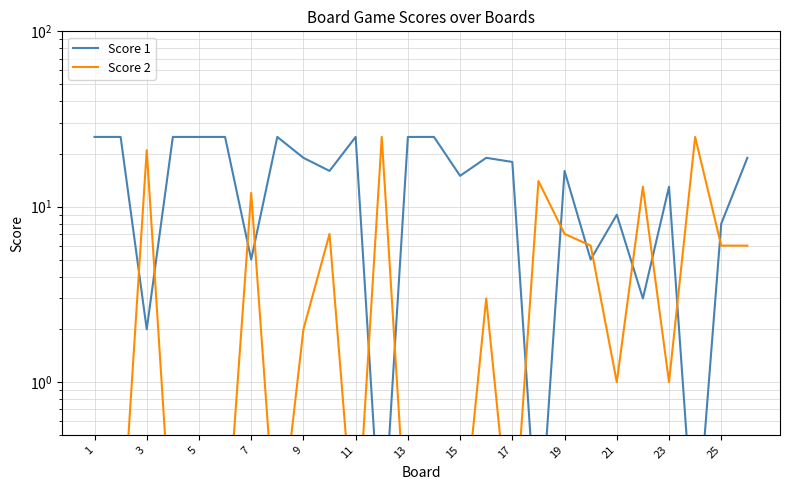

What is the value of the Score 1 point at the 3rd from the left?

2.0